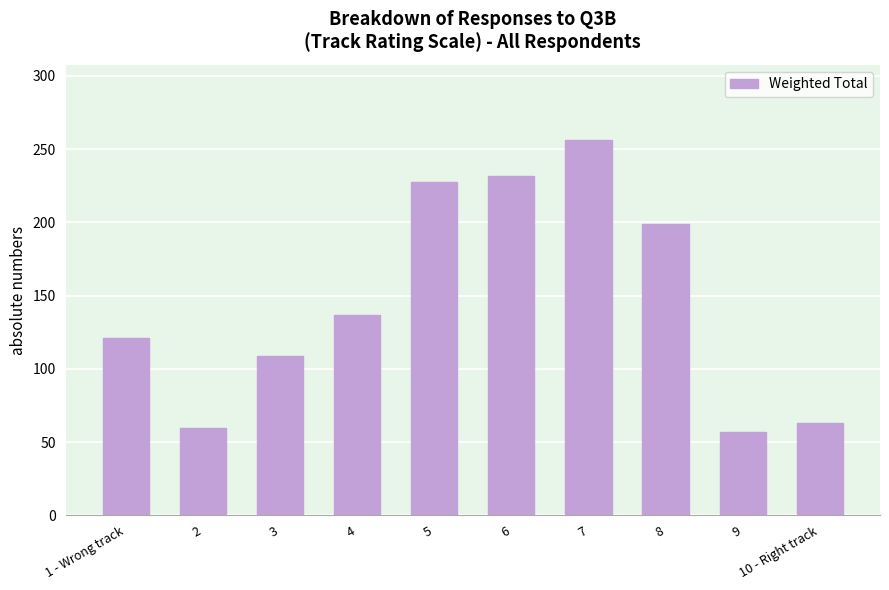

Count the number of categories in the chart.

10